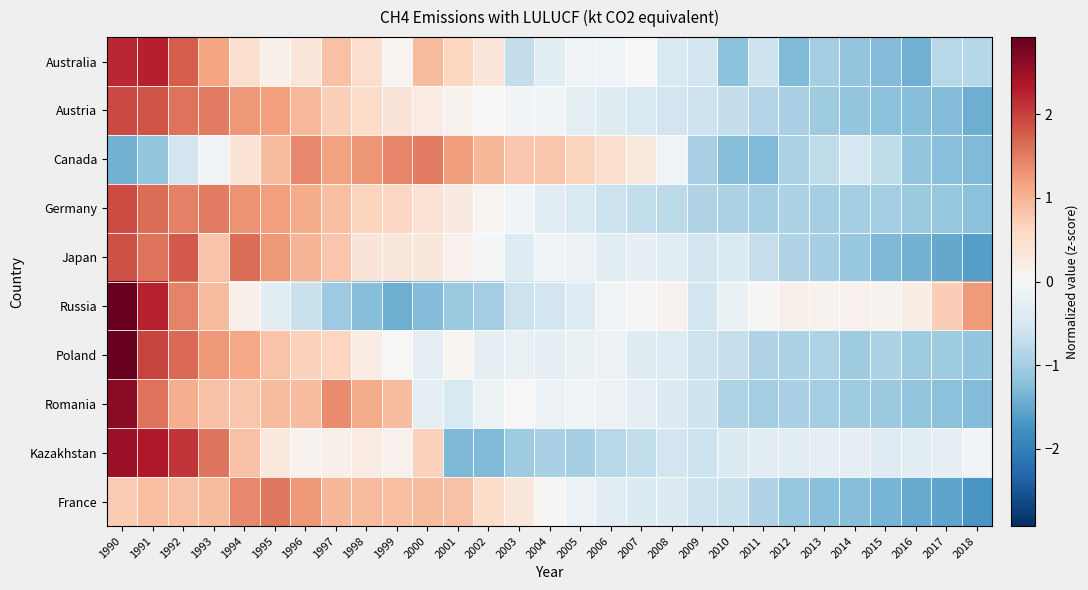

Between 2011 and 1993, which is larger?

1993